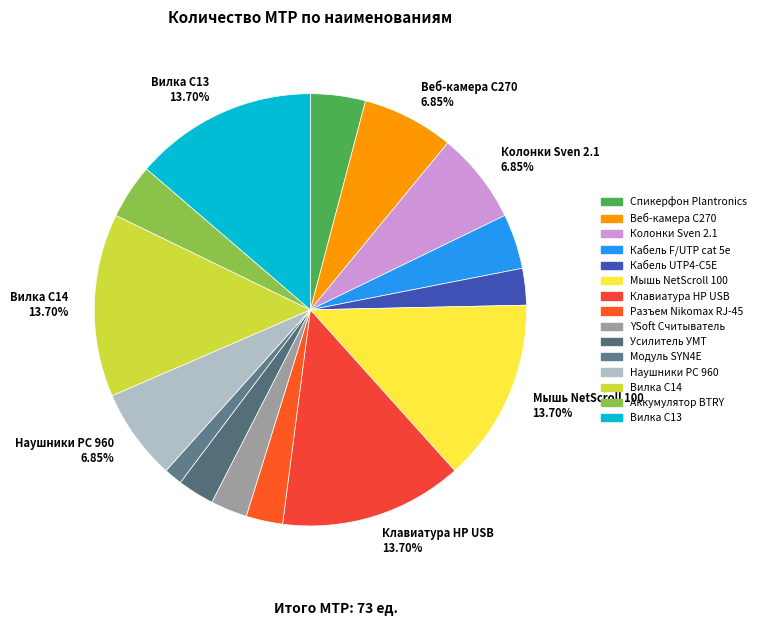

Count the number of slices in the pie.

15